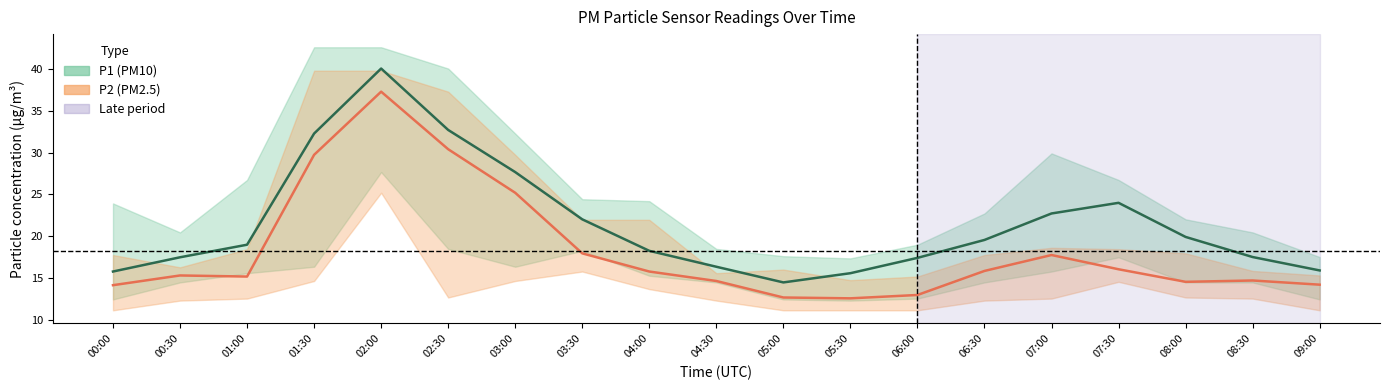

What is the smallest value displayed?

12.6